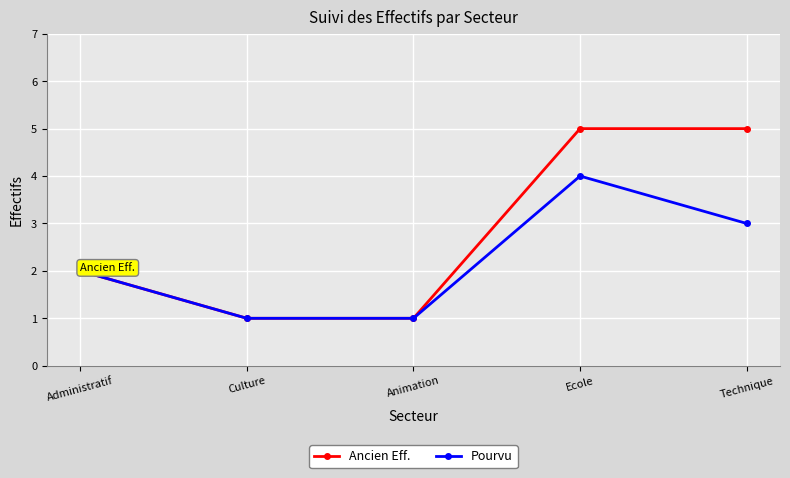

Which series has the widest spread of values?

Ancien Eff.